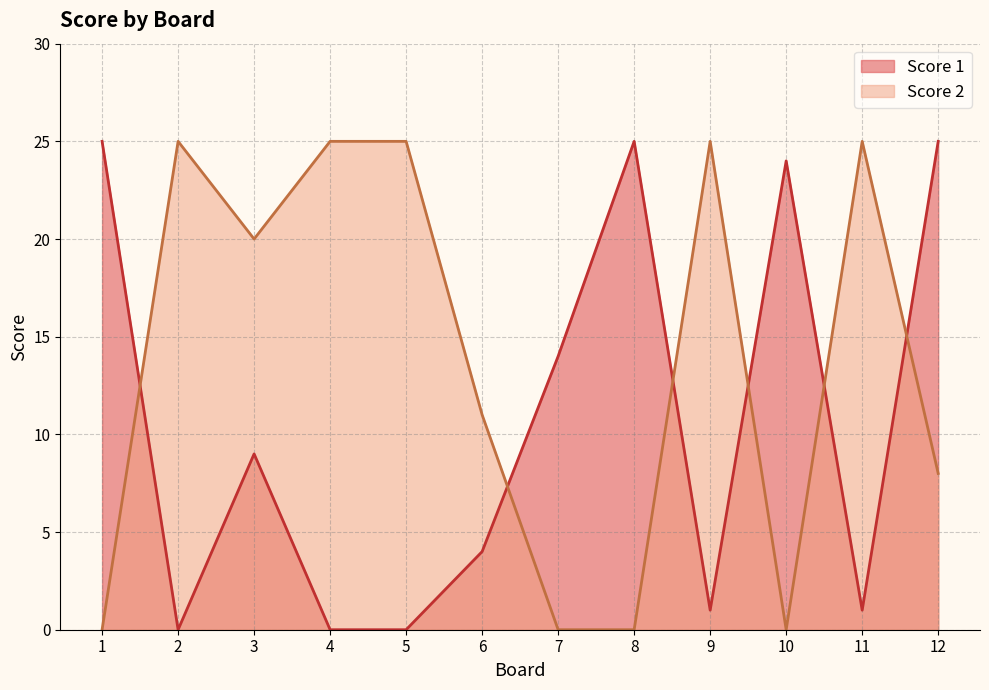

At how many categories does at least one series exceed 10?

12